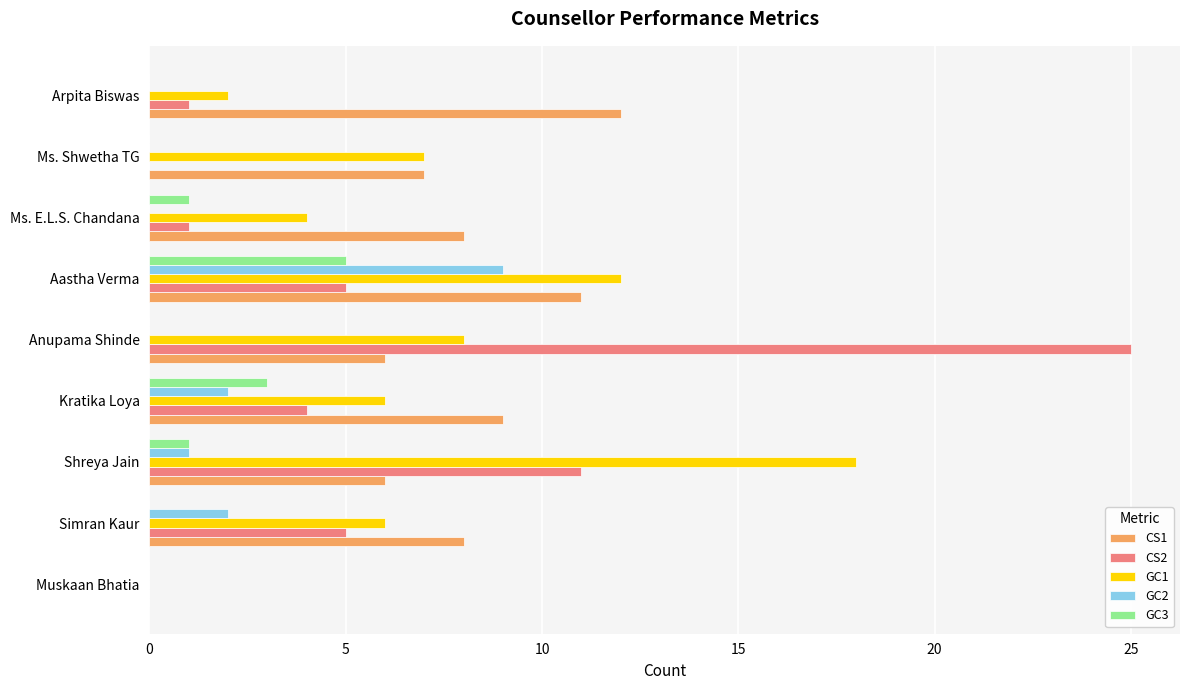

What is the total value across all series at Ms. E.L.S. Chandana?

14